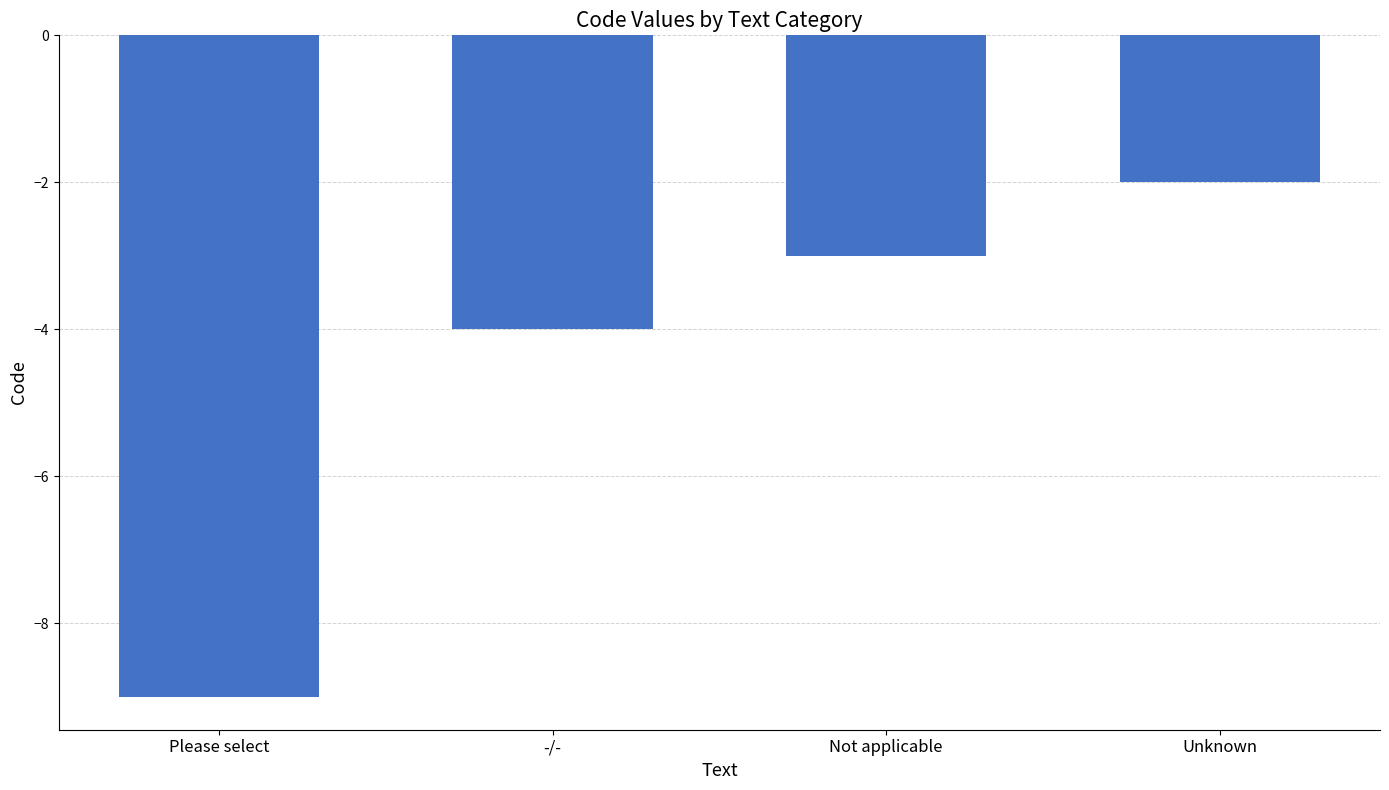

The value at -/- is -2. True or false?

False